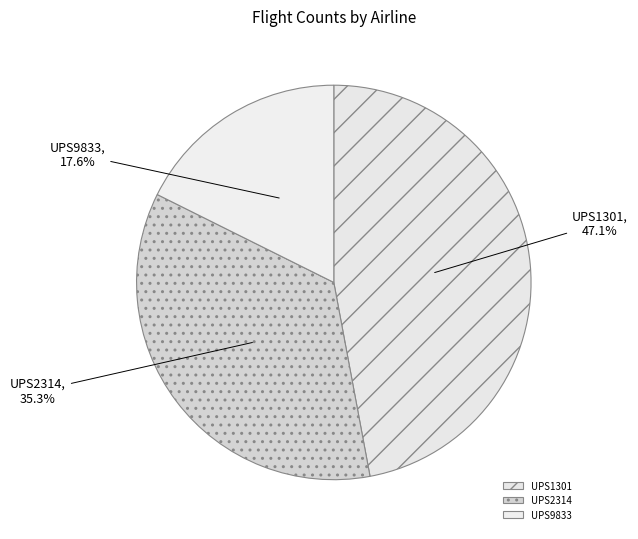

Does UPS1301 represent more than half of the total?

No